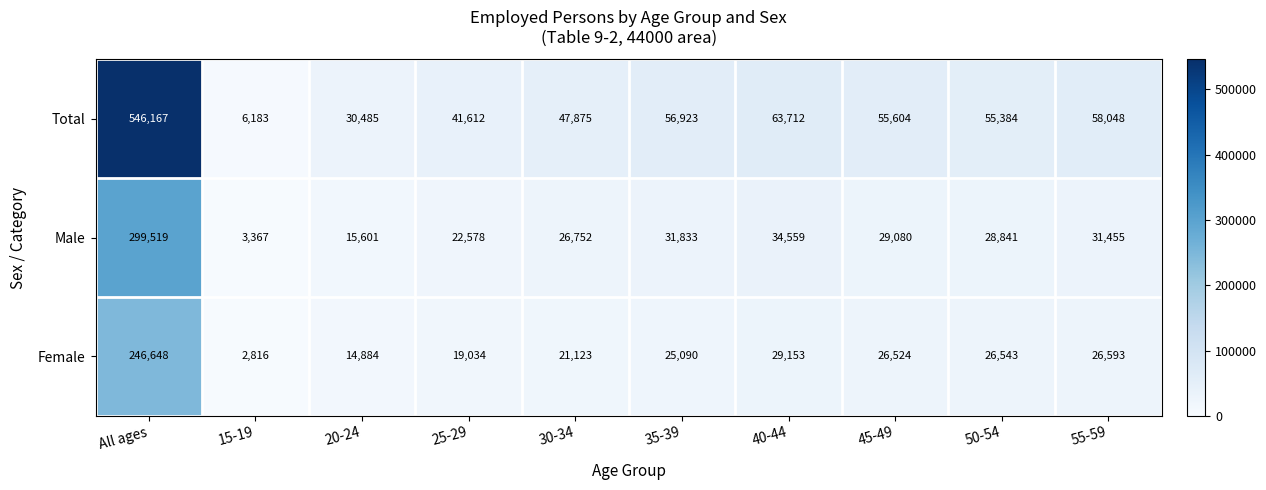

True or false: Male has a value of 46549 at 30-34.

False